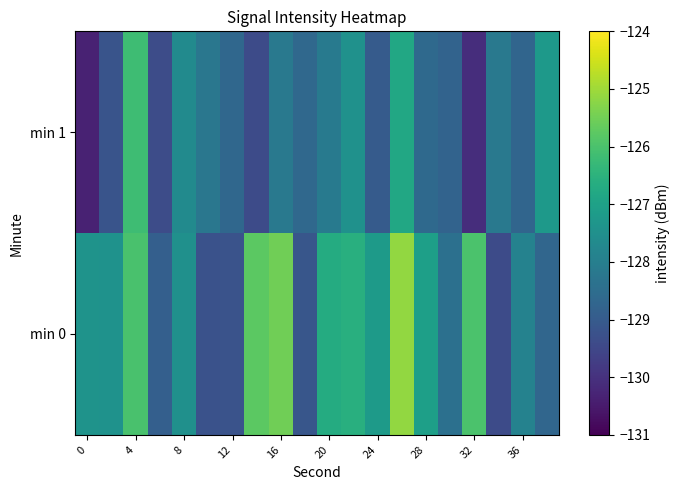

Rank the series by their maximum value, from highest to lowest.

min 0, min 1